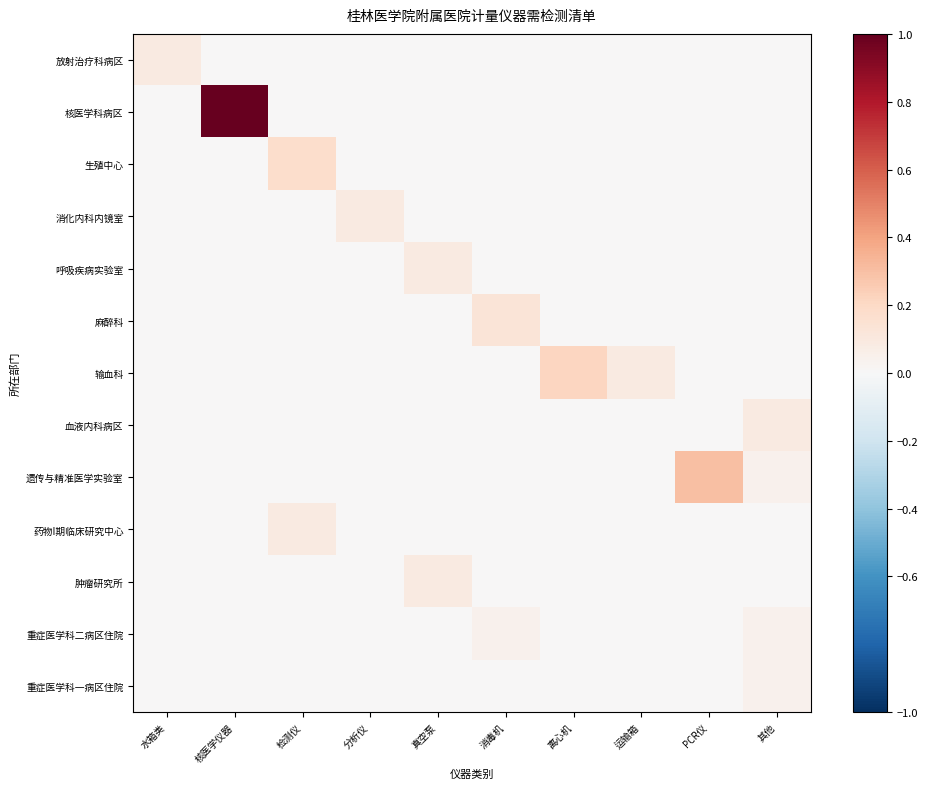

At 水箱类, list the series in order from smallest to largest.

核医学科病区, 生殖中心, 消化内科内镜室, 呼吸疾病实验室, 麻醉科, 输血科, 血液内科病区, 遗传与精准医学实验室, 药物I期临床研究中心, 肿瘤研究所, 重症医学科二病区住院, 重症医学科一病区住院, 放射治疗科病区